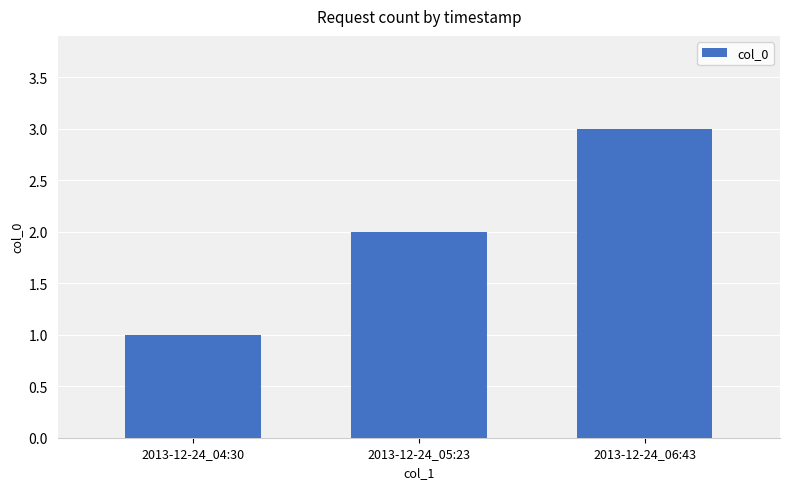

Which category has the lowest value across all series?

2013-12-24_04:30